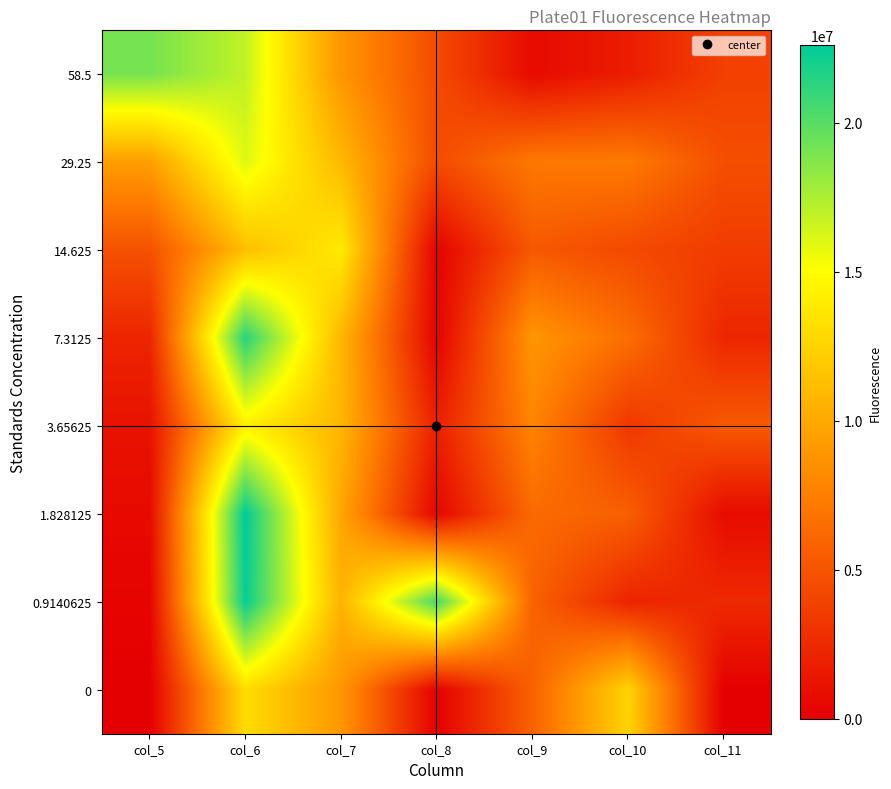

List the series in order of their peak value, highest first.

1.828125, 0.9140625, 7.3125, 58.5, 29.25, 3.65625, 14.625, 0